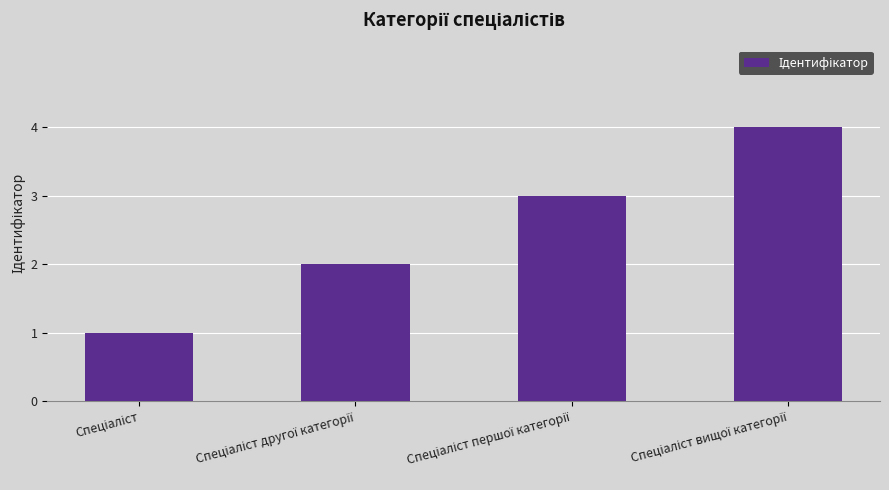

What is the sum of all values?

10